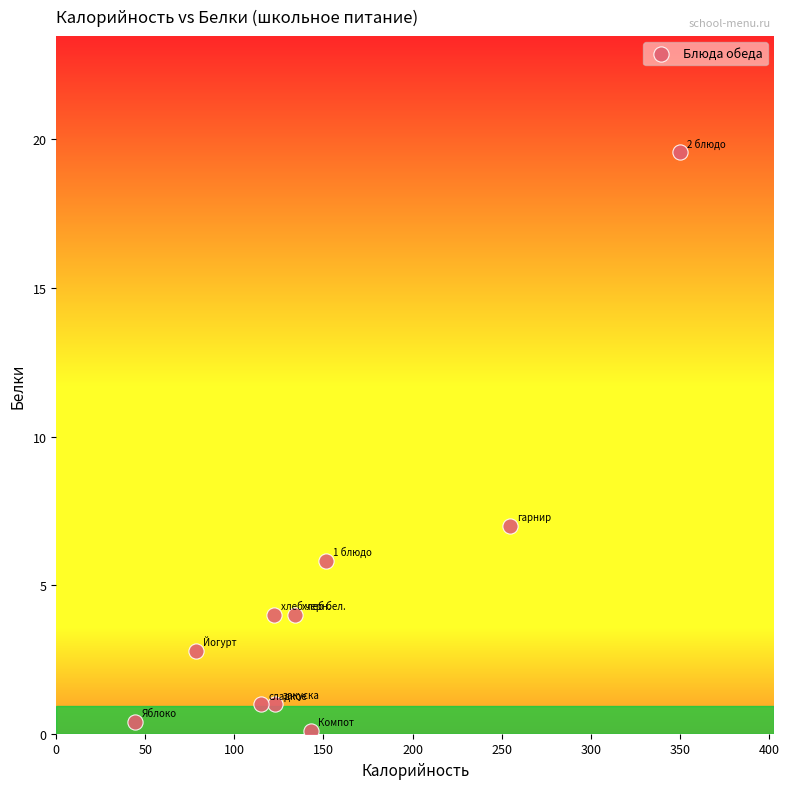

What is the average X value?

151.6